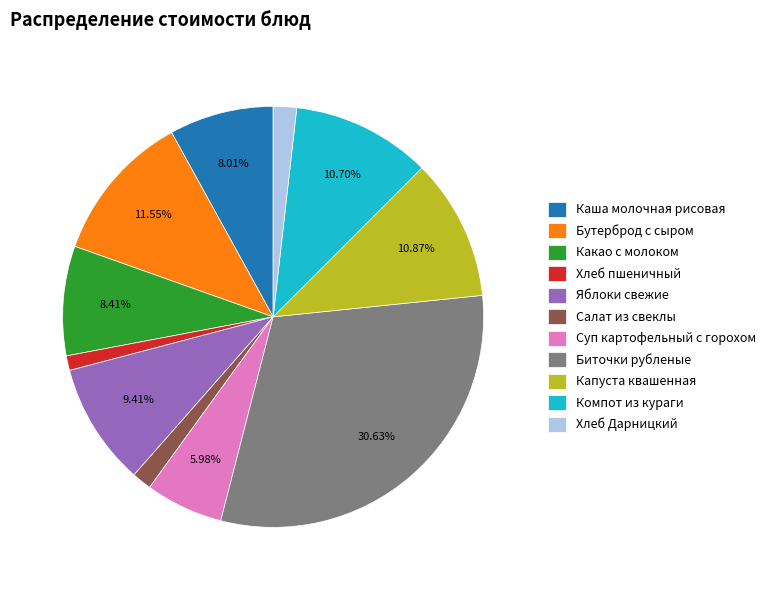

How many slices are in this pie chart?

11